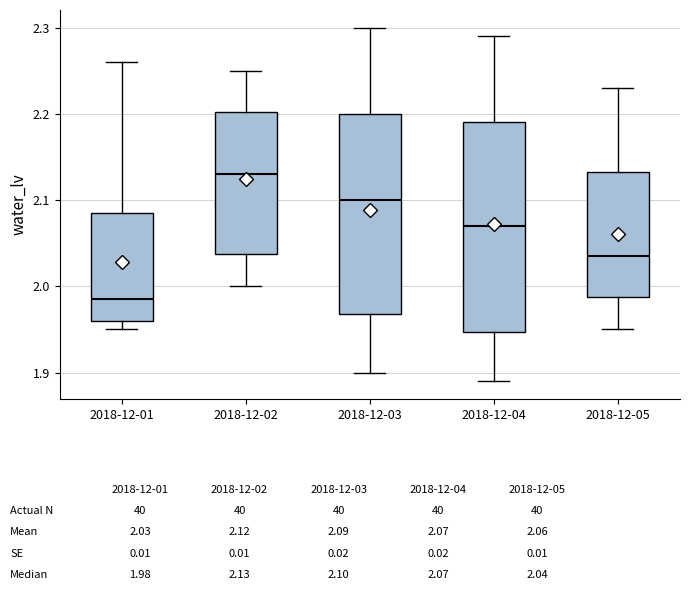

Which box has the lowest median line?

2018-12-01